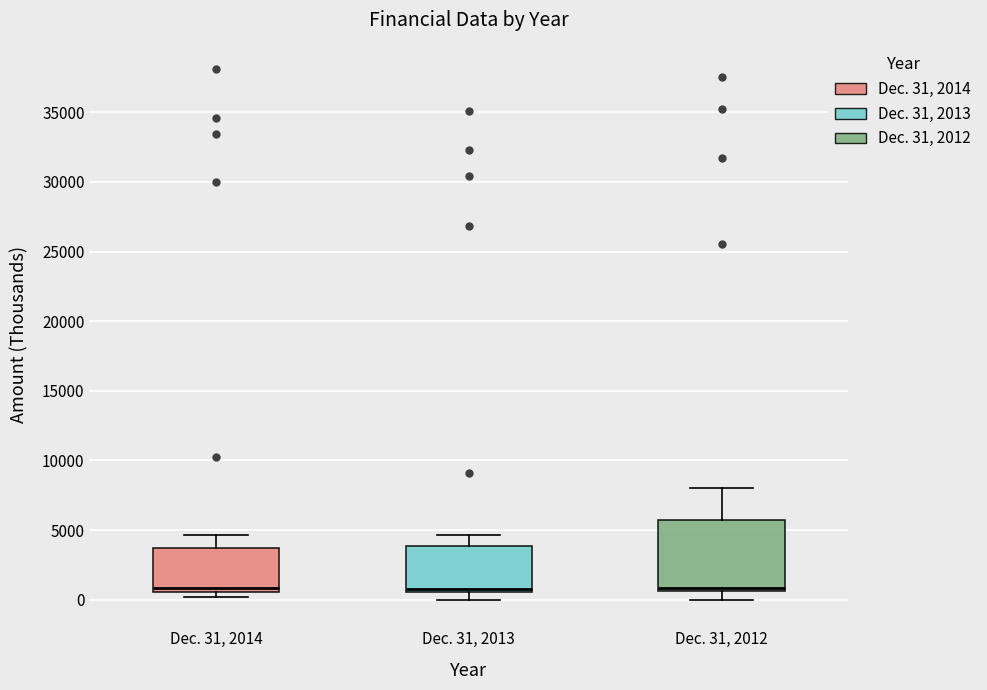

Reading left to right, read every box against the y-axis: the position of its median line, the range the box covers, and the ends of its whiskers. The values are not printed on the chart, so give them approximately, as read against the axis.

Dec. 31, 2014: median 1000, box 500 to 3500, whiskers 0 to 4500
Dec. 31, 2013: median 1000, box 500 to 4000, whiskers 0 to 4500
Dec. 31, 2012: median 1000, box 500 to 5500, whiskers 0 to 8000